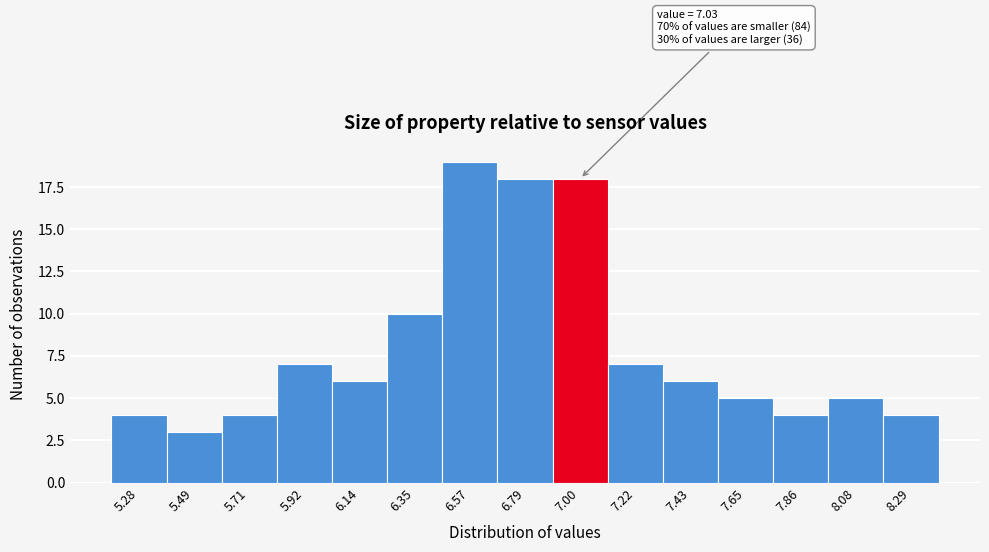

Over which range of the x-axis is the bar tallest?

6.45 to 6.70